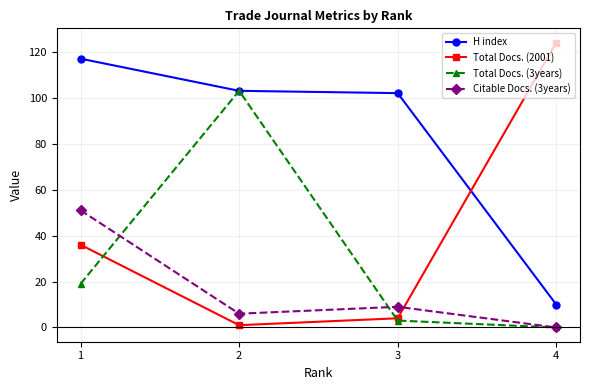

List the labels in order of Total Docs. (2001) value, smallest first.

2, 3, 1, 4